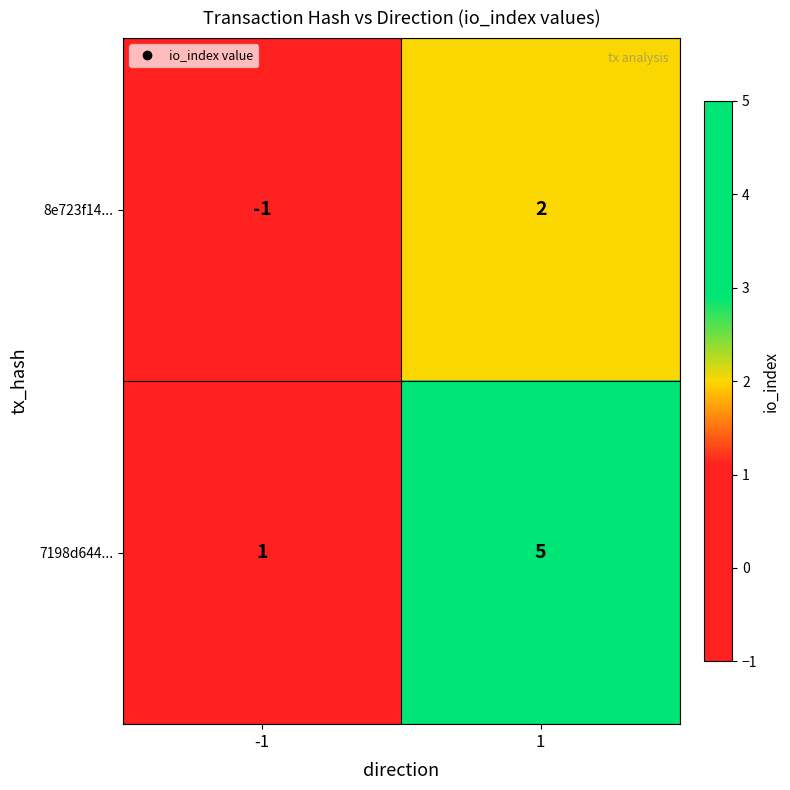

List the series in order of their overall mean, lowest first.

8e723f14..., 7198d644...